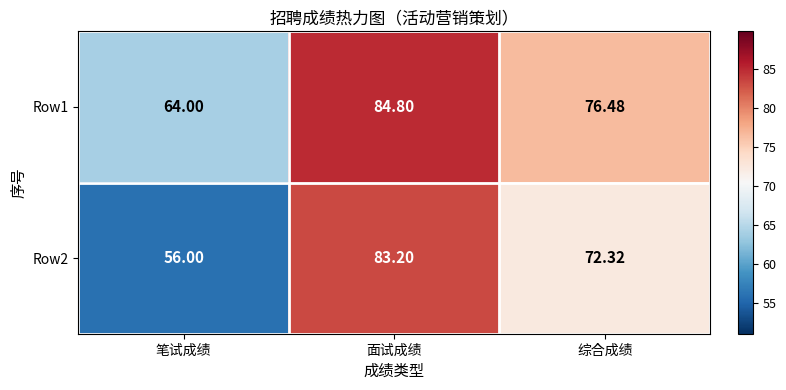

Which series has the largest total across all categories?

Row1